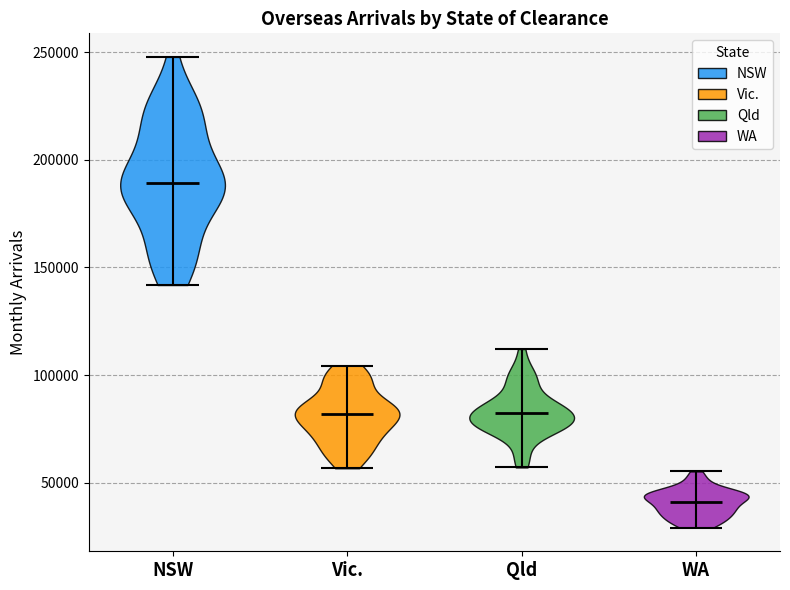

Reading left to right, read every violin against the y-axis: where its median line is, and the lowest and highest points it reaches. The values are not printed on the chart, so give them approximately, as read against the axis.

NSW: median line 190000, lowest point 140000, highest point 250000
Vic.: median line 80000, lowest point 55000, highest point 105000
Qld: median line 80000, lowest point 55000, highest point 110000
WA: median line 40000, lowest point 30000, highest point 55000